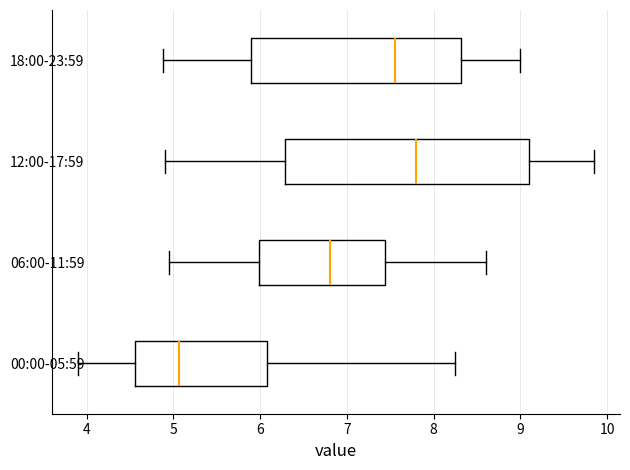

Reading bottom to top, transcribe this box plot: for each box, give where its median line is, the range the box spans, and where its two whiskers end, as read against the x-axis. The values are not printed on the chart, so give them approximately, as read against the axis.

00:00-05:59: median 5.1, box 4.6 to 6.1, whiskers 3.9 to 8.3
06:00-11:59: median 6.8, box 6.0 to 7.4, whiskers 5.0 to 8.6
12:00-17:59: median 7.8, box 6.3 to 9.1, whiskers 4.9 to 9.9
18:00-23:59: median 7.6, box 5.9 to 8.3, whiskers 4.9 to 9.0